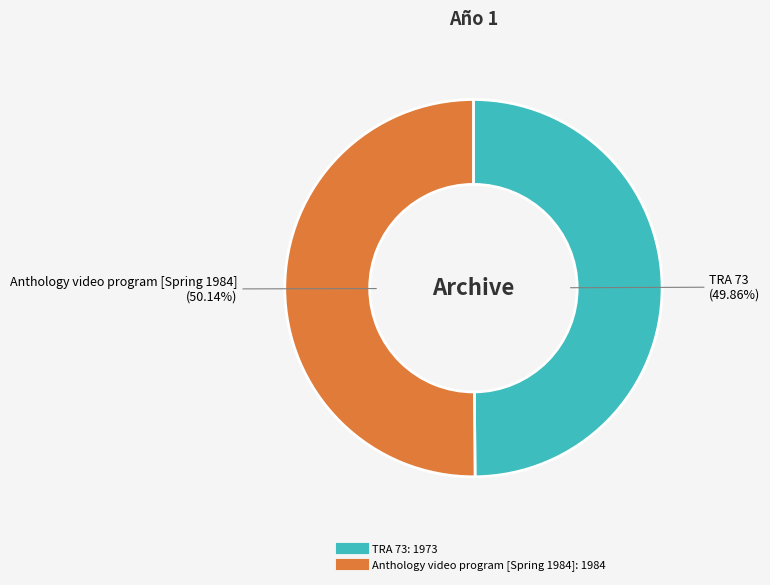

To the nearest percent, what percentage of the pie is TRA 73?

50%